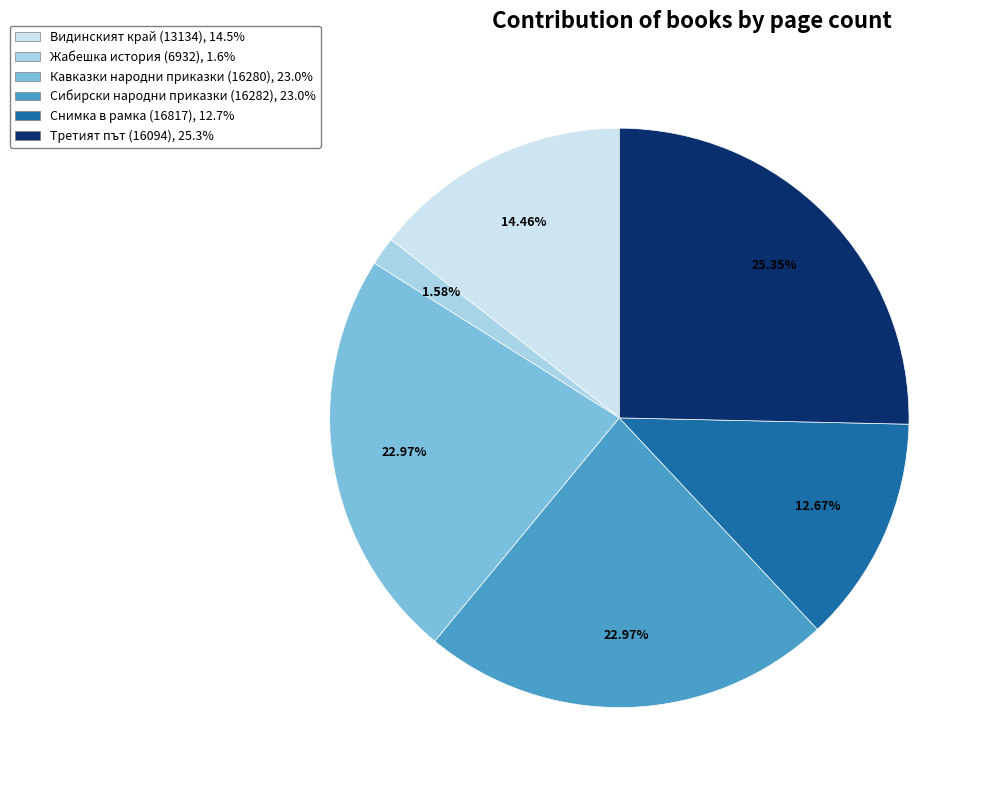

To the nearest percent, what is the average slice percentage?

17%